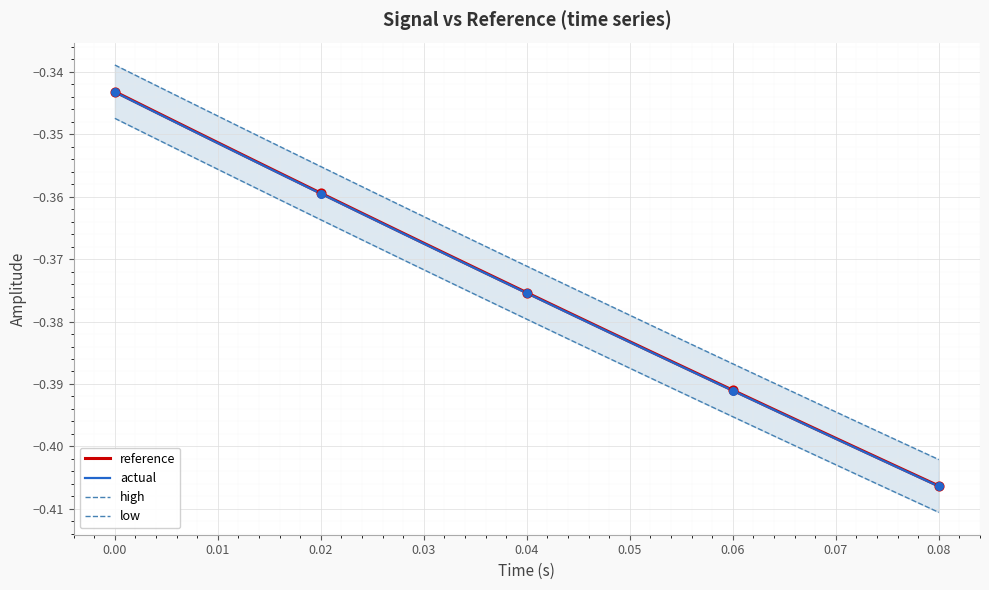

Which series has the widest spread of Y values?

high